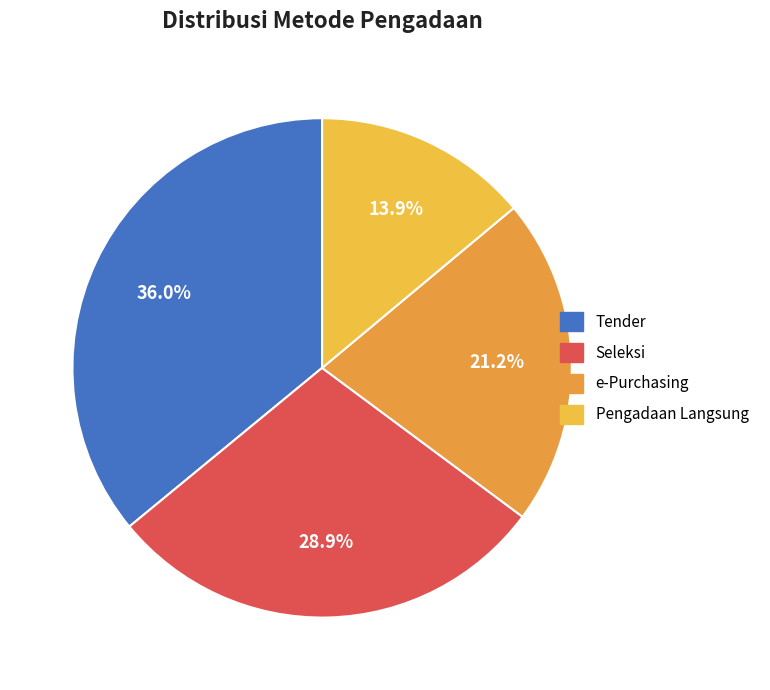

How many slices are in this pie chart?

4